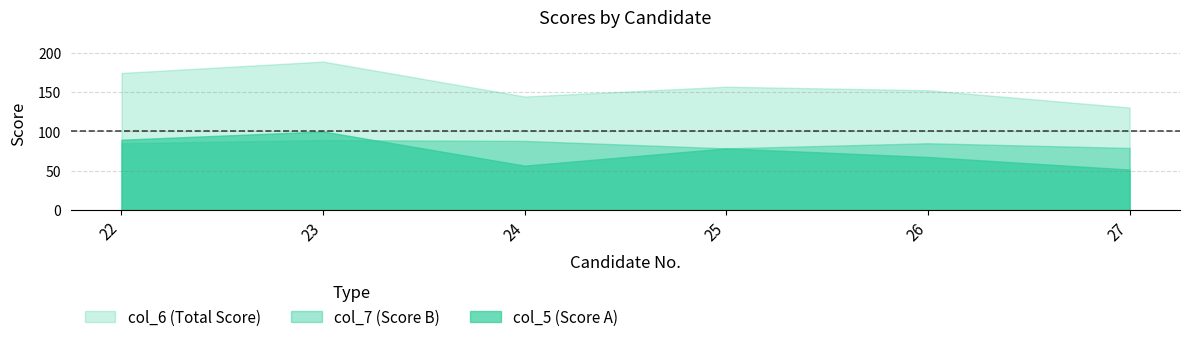

Reading left to right, extract all data points from this chart.

col_5: 22=89.5	23=100.0	24=56.5	25=78.5	26=67.5	27=51.5
col_6: 22=174.5	23=189.0	24=144.5	25=157.0	26=152.5	27=130.5
col_7: 22=85.0	23=89.0	24=88.0	25=78.5	26=85.0	27=79.0